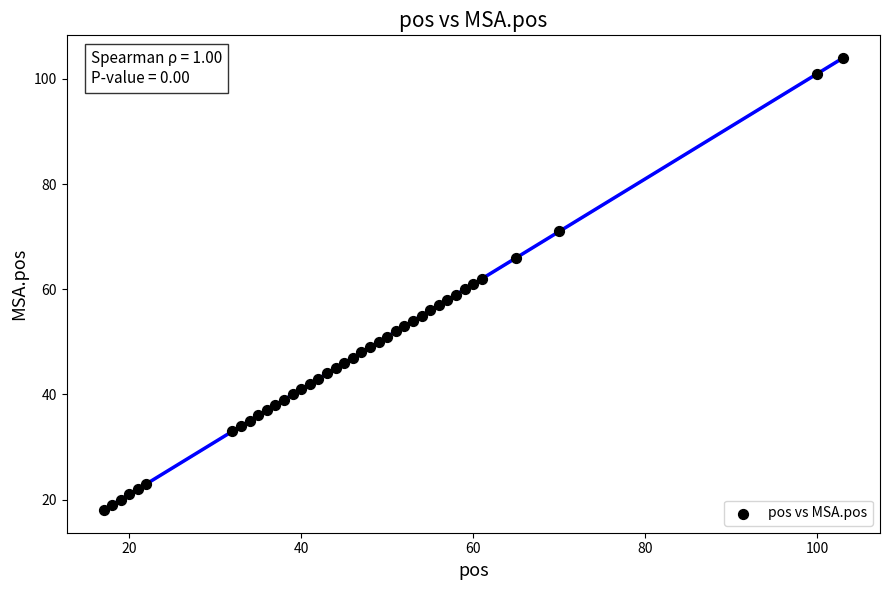

What is the range of X values (max minus min)?

86